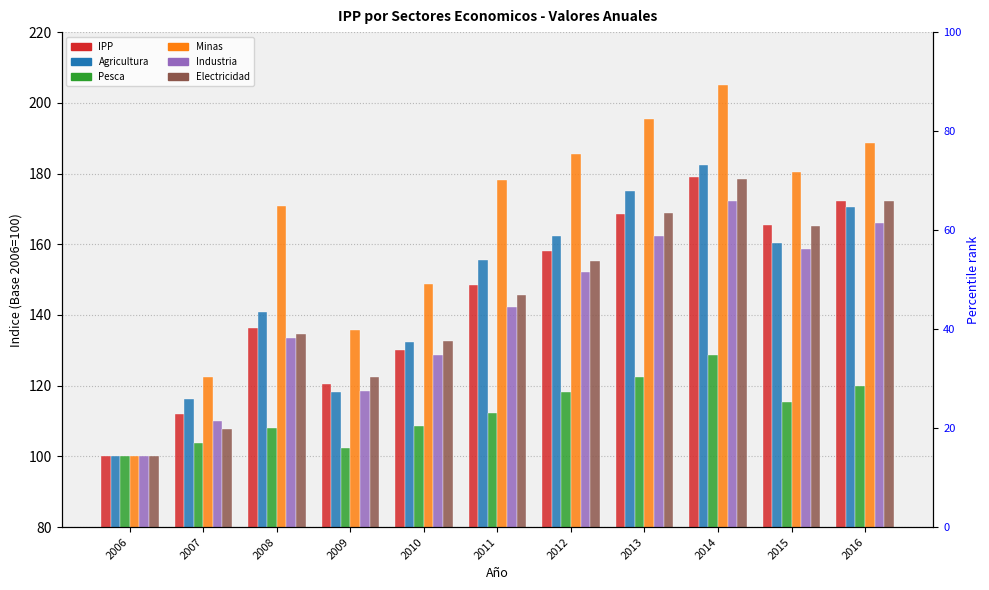

Reading left to right, extract all data points from this chart.

IPP: 2006=100.0	2007=112.0	2008=136.4	2009=120.5	2010=130.1	2011=148.6	2012=158.2	2013=168.4	2014=178.9	2015=165.3	2016=172.1
Agricultura: 2006=100.0	2007=116.2	2008=141.0	2009=118.2	2010=132.4	2011=155.7	2012=162.3	2013=175.1	2014=182.4	2015=160.2	2016=170.6
Pesca: 2006=100.0	2007=103.7	2008=107.9	2009=102.3	2010=108.6	2011=112.3	2012=118.2	2013=122.5	2014=128.7	2015=115.3	2016=119.8
Minas: 2006=100.0	2007=122.6	2008=170.9	2009=135.7	2010=148.9	2011=178.2	2012=185.7	2013=195.4	2014=205.1	2015=180.3	2016=188.6
Industria: 2006=100.0	2007=110.2	2008=133.4	2009=118.5	2010=128.7	2011=142.3	2012=152.1	2013=162.4	2014=172.2	2015=158.7	2016=165.9
Electricidad: 2006=100.0	2007=107.7	2008=134.6	2009=122.3	2010=132.6	2011=145.8	2012=155.2	2013=168.9	2014=178.4	2015=165.1	2016=172.3